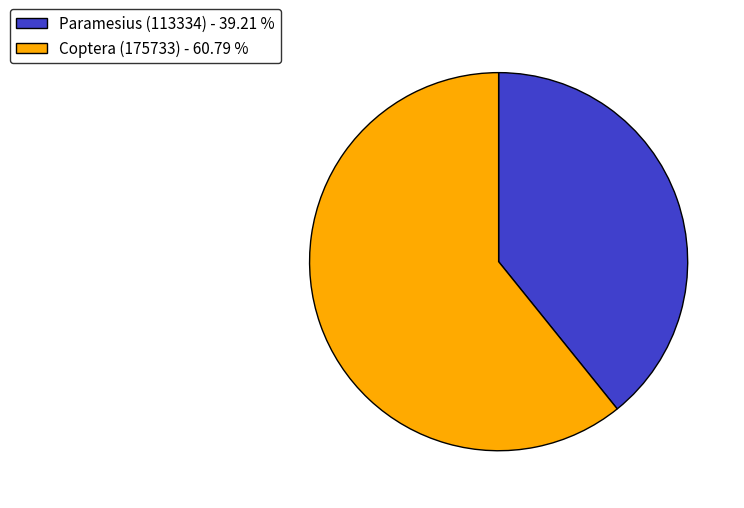

What is the smallest slice in the pie chart?

Paramesius (113334)